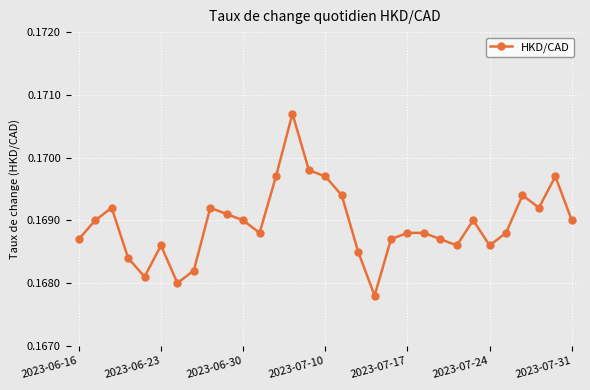

True or false: there are more than 1 points higher than both neighbors.

True